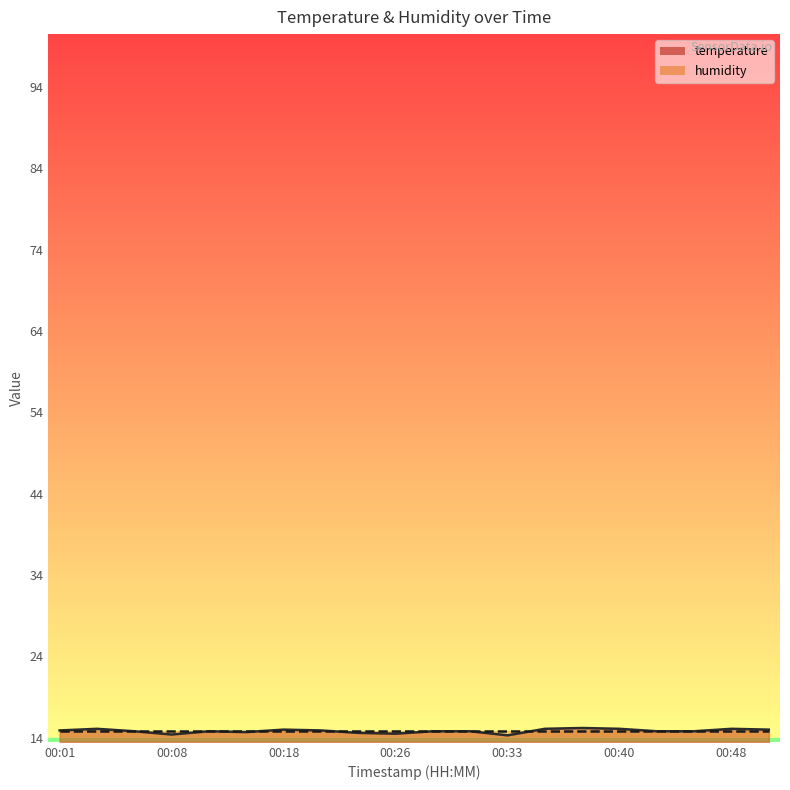

The value at 00:13 is 19.6. True or false?

False